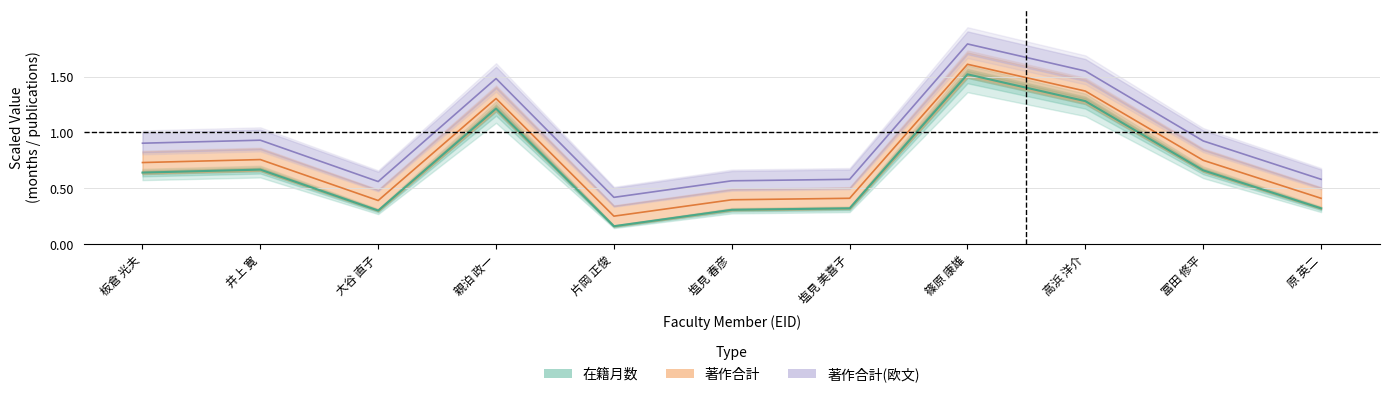

Reading left to right, transcribe all the data shown in this chart.

在籍月数: 0.6	0.7	0.3	1.2	0.2	0.3	0.3	1.5	1.3	0.7	0.3
著作合計: 0.7	0.8	0.4	1.3	0.2	0.4	0.4	1.6	1.4	0.8	0.4
著作合計(欧文): 0.9	0.9	0.6	1.5	0.4	0.6	0.6	1.8	1.5	0.9	0.6